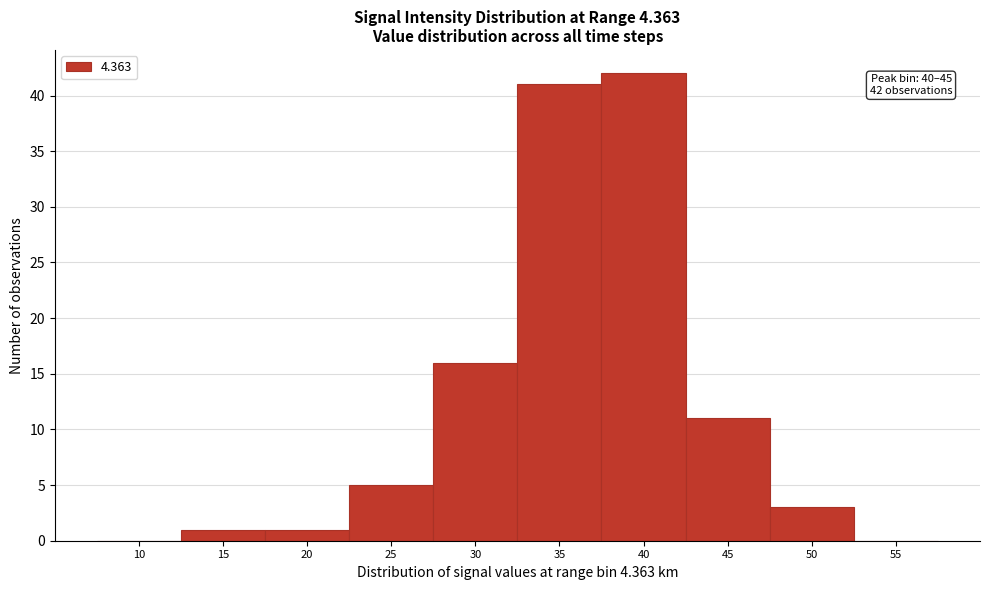

Reading left to right, transcribe all the data shown in this chart.

10=0	15=1	20=1	25=5	30=16	35=41	40=42	45=11	50=3	55=0